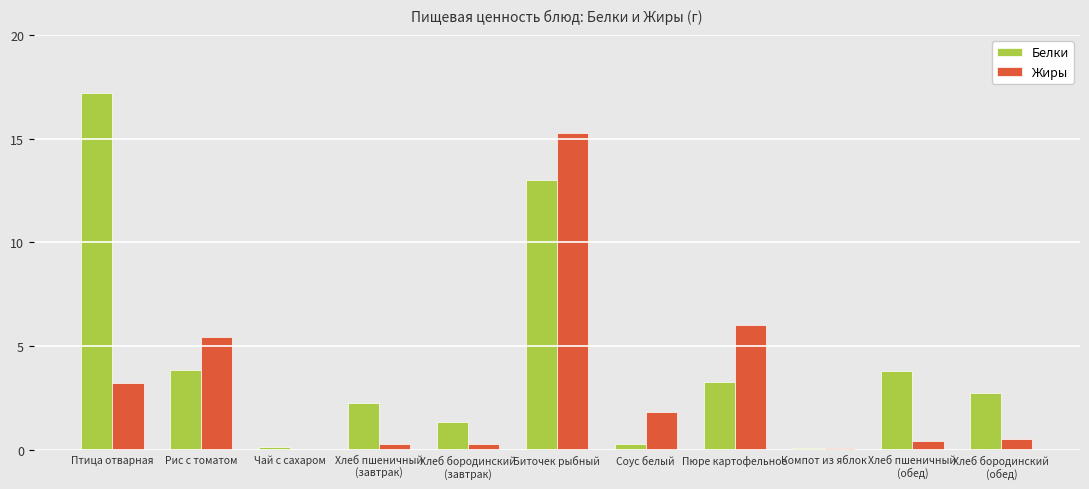

Which label corresponds to the largest value in the chart?

Птица отварная